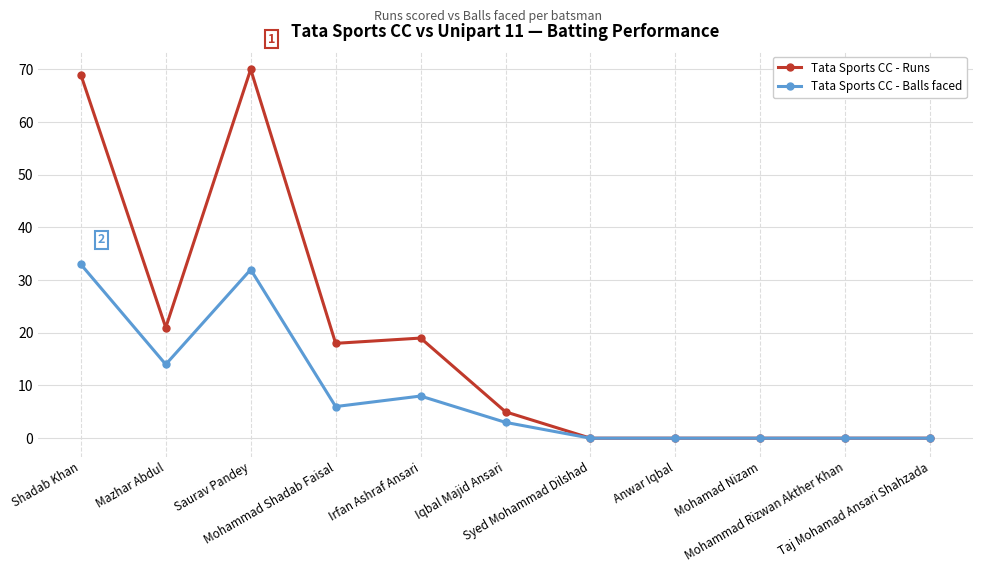

Which series changed the most between Shadab Khan and Irfan Ashraf Ansari?

Tata Sports CC - Runs